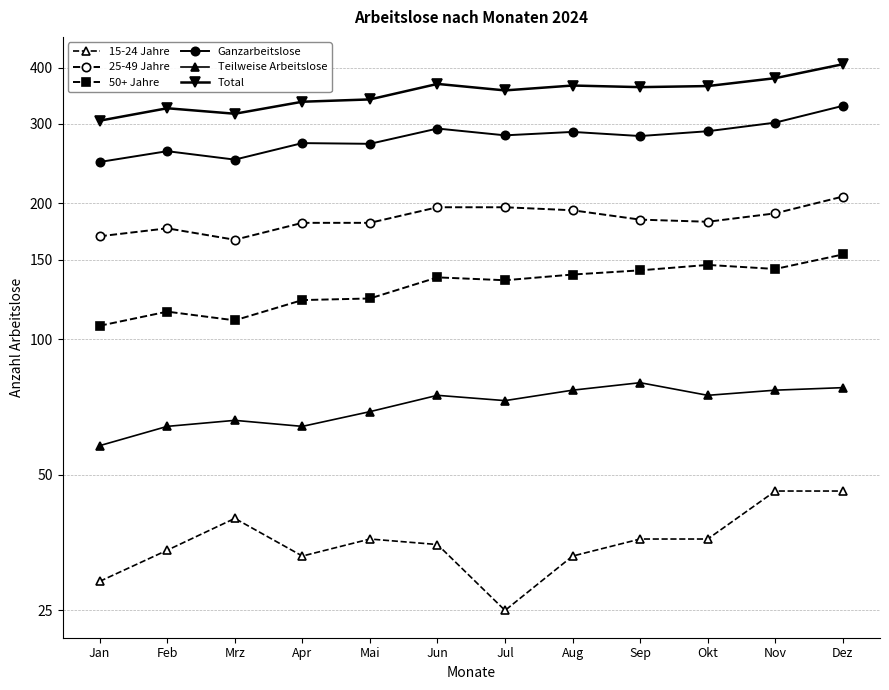

What are all the series names shown in the legend?

15-24 Jahre, 25-49 Jahre, 50+ Jahre, Ganzarbeitslose, Teilweise Arbeitslose, Total